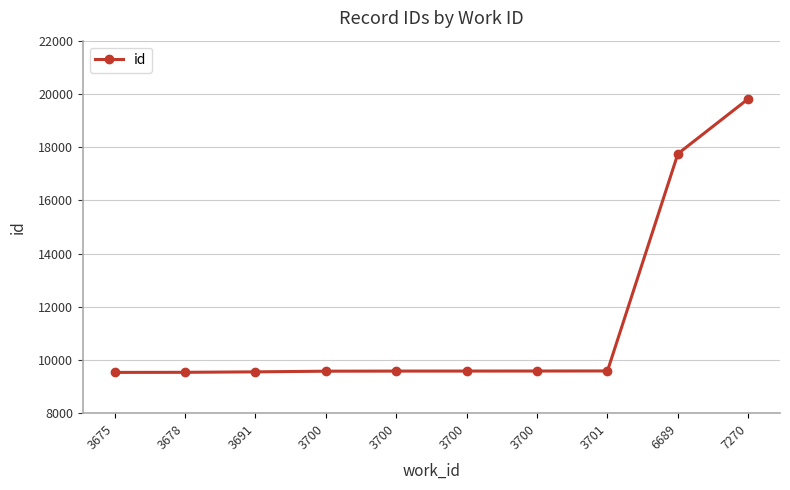

How many lines are shown in the chart?

1